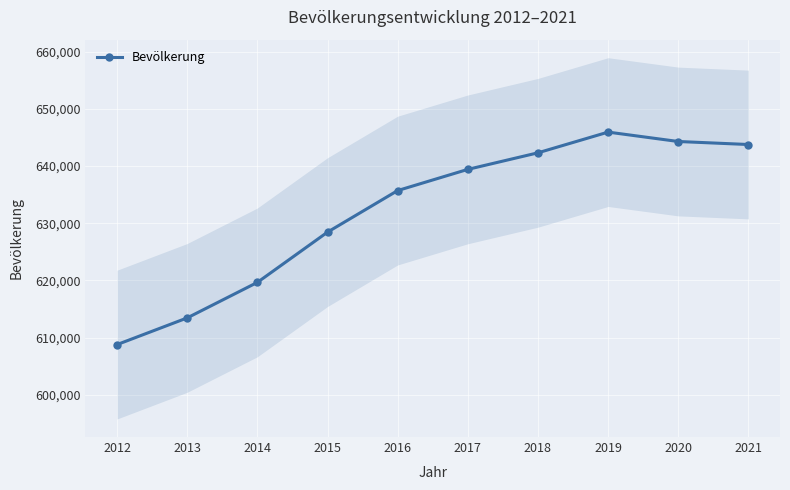

True or false: the data shows 181460 at 2019.

False